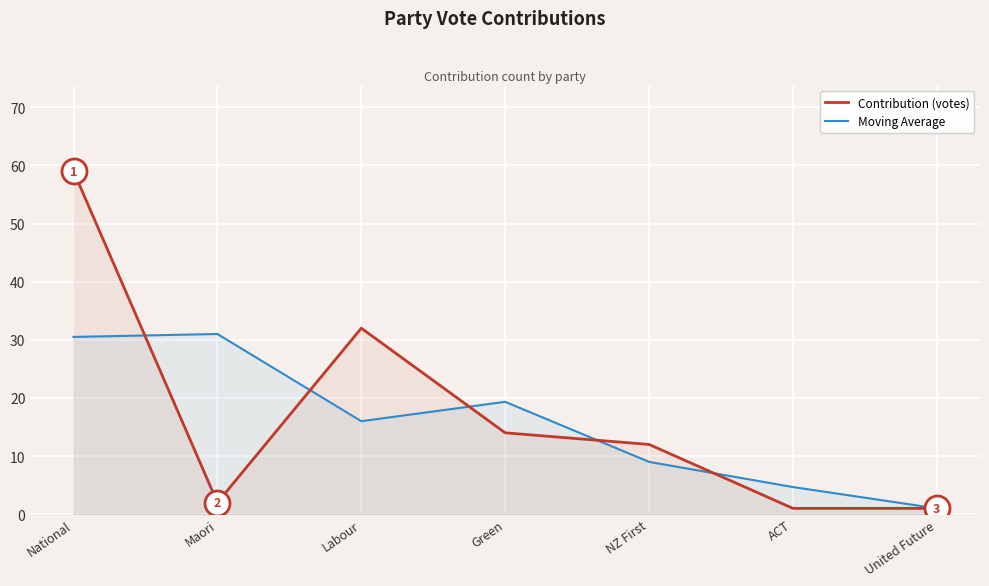

At which label does Moving Average reach its minimum?

United Future